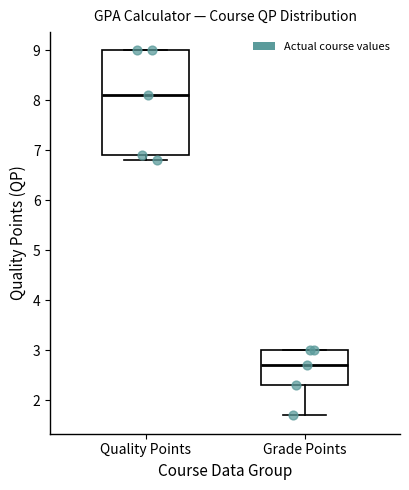

Reading left to right, read every box against the y-axis: the position of its median line, the range the box covers, and the ends of its whiskers. The values are not printed on the chart, so give them approximately, as read against the axis.

Quality Points: median 8.1, box 6.9 to 9.0, whiskers 6.8 to 9.0
Grade Points: median 2.7, box 2.3 to 3.0, whiskers 1.7 to 3.0